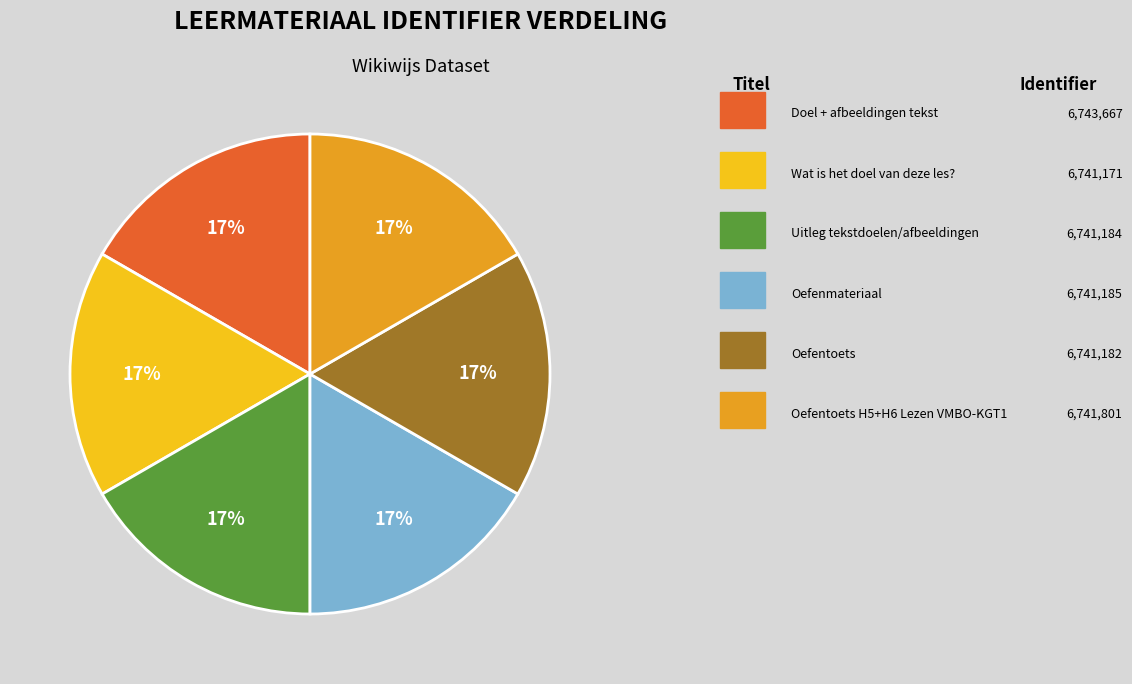

Does any single category account for the majority?

No